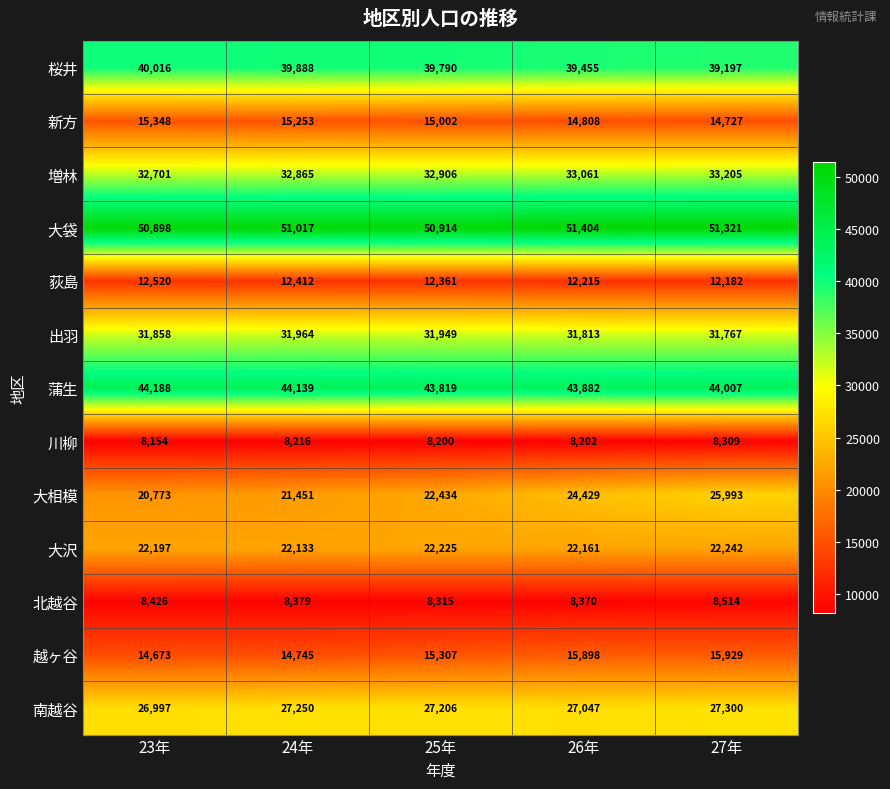

True or false: 大相模 has a value of 24429 at 26年.

True